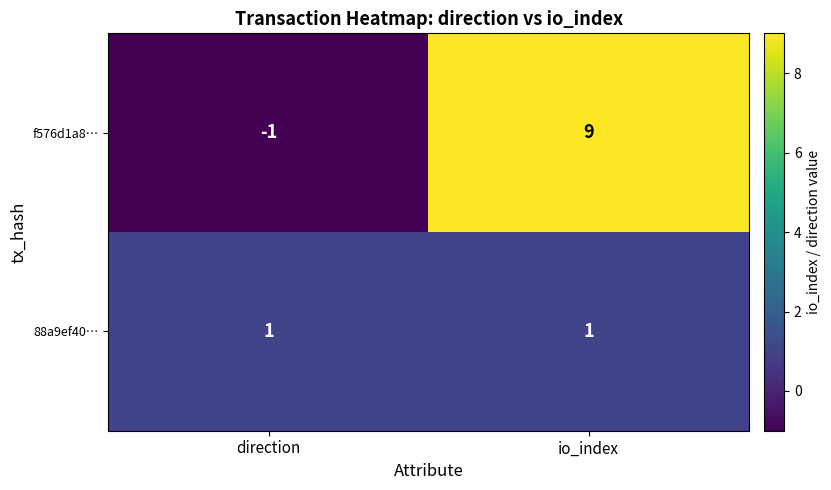

Reading right to left, what are all the values shown in this chart?

f576d1a8…: 9	-1
88a9ef40…: 1	1